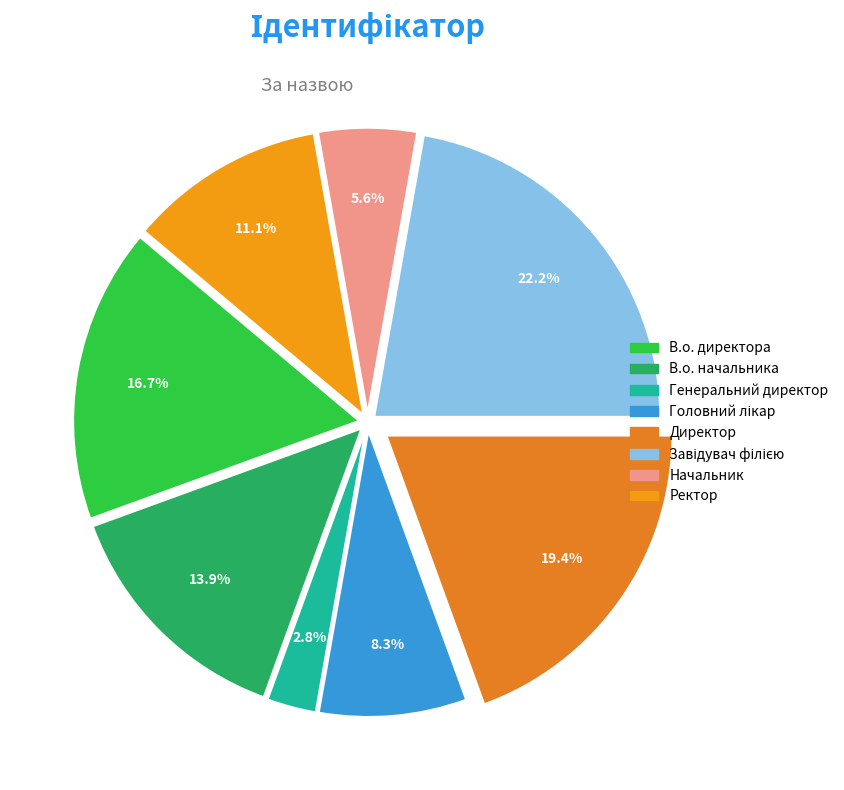

What percentage is the Директор slice, to the nearest percent?

19%